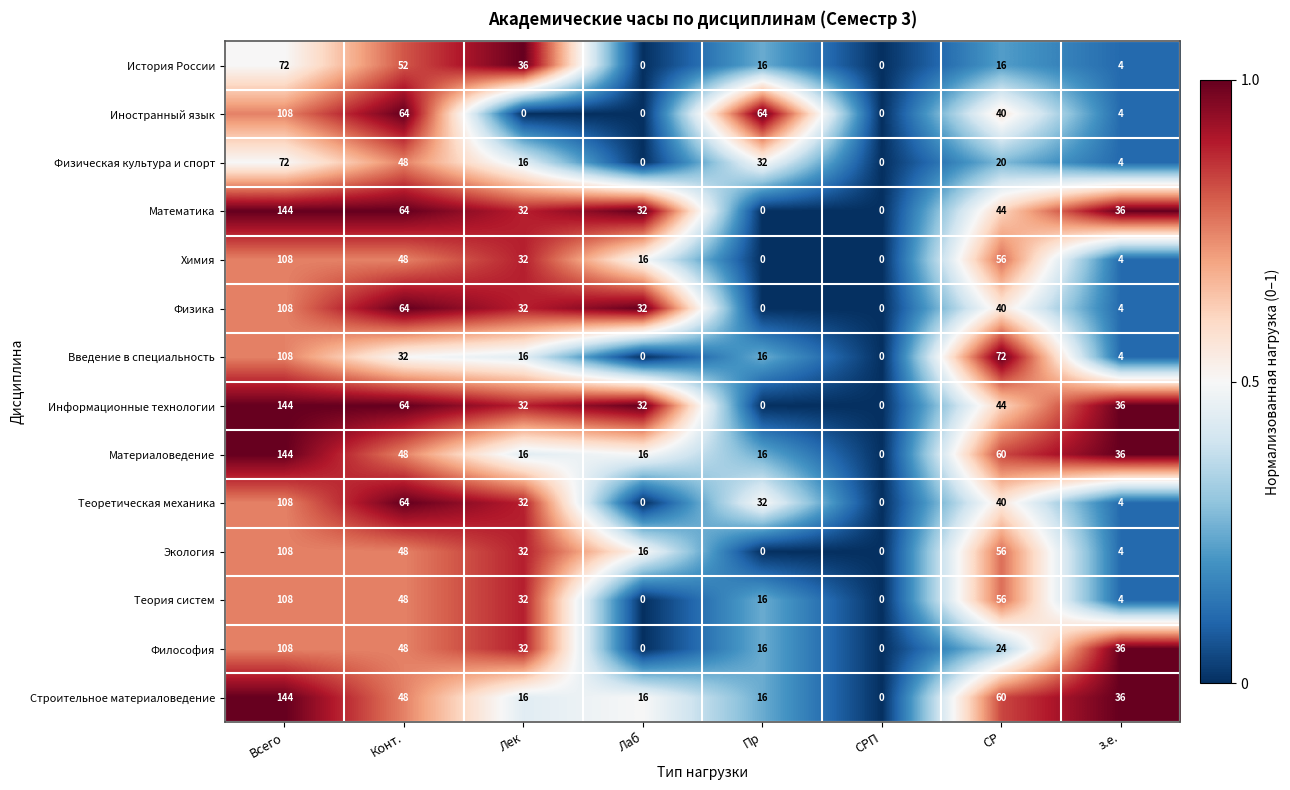

What is the spread (max minus min) of values at Всего?

72